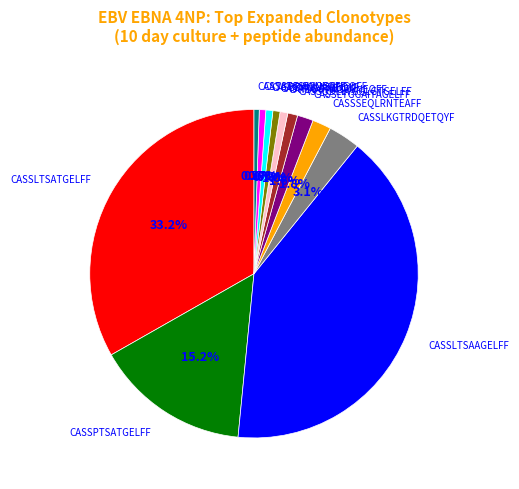

Does CASSPTSATGELFF account for over 50% of the chart?

No